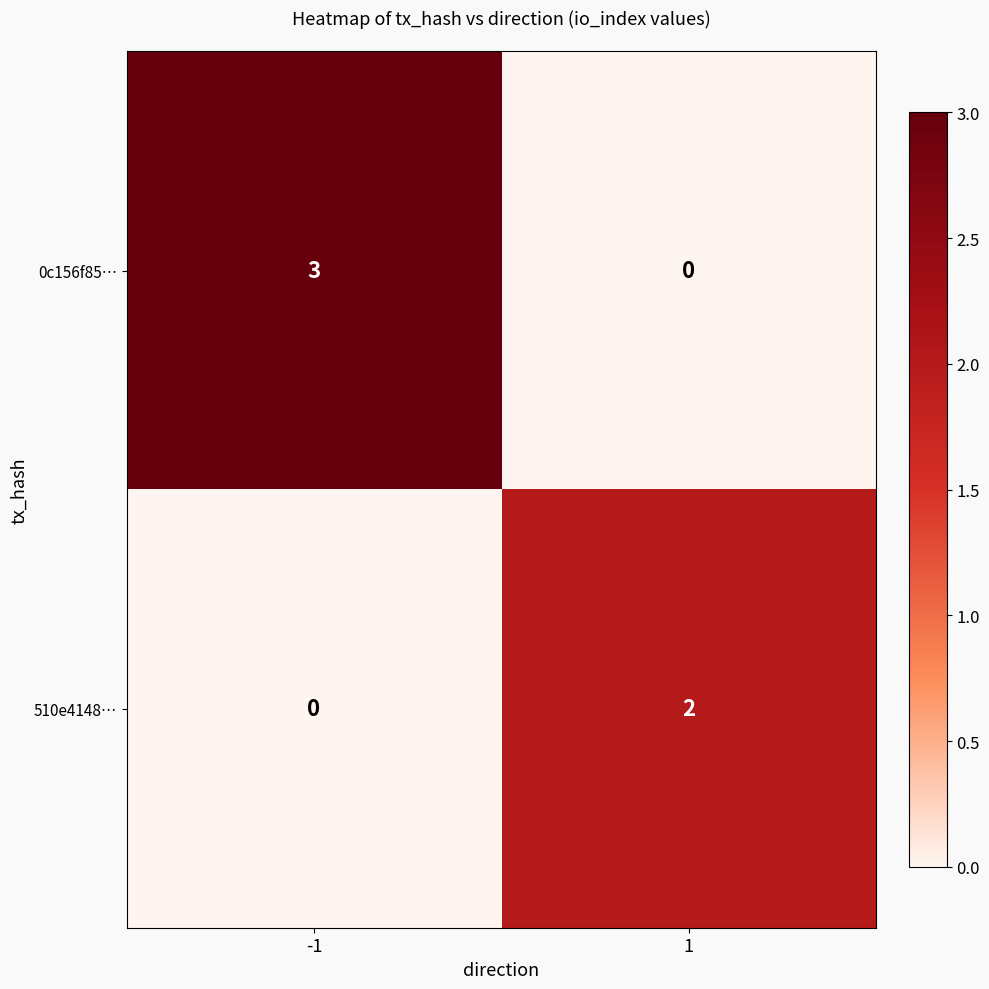

What value does the 0c156f85… series have at -1?

3